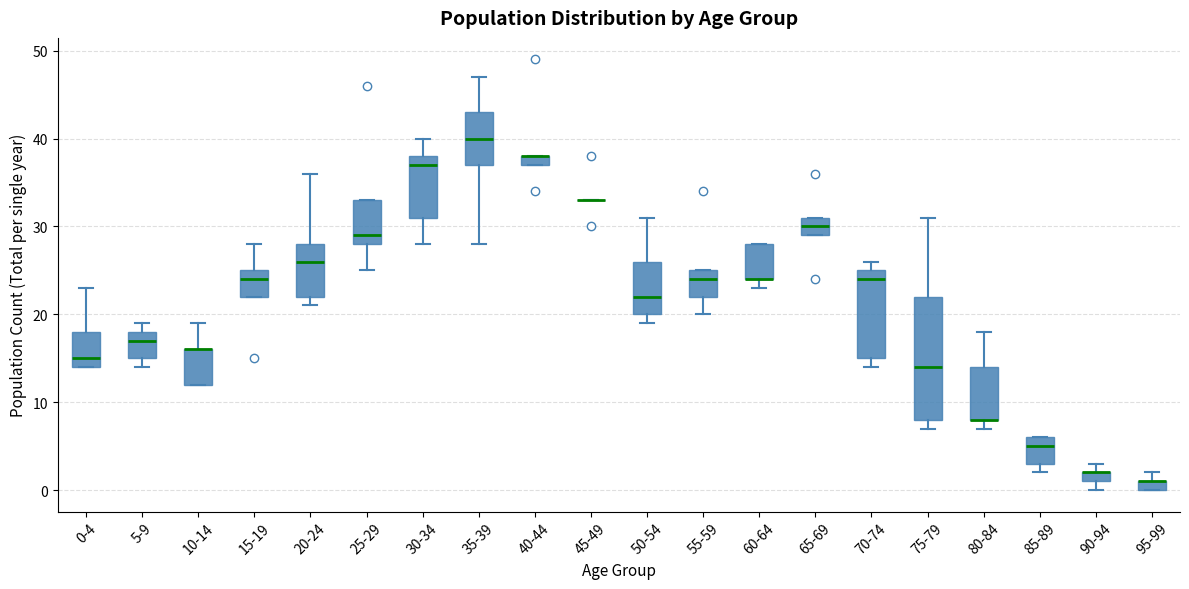

Which box is the tallest, from its lower edge to its upper edge?

75-79